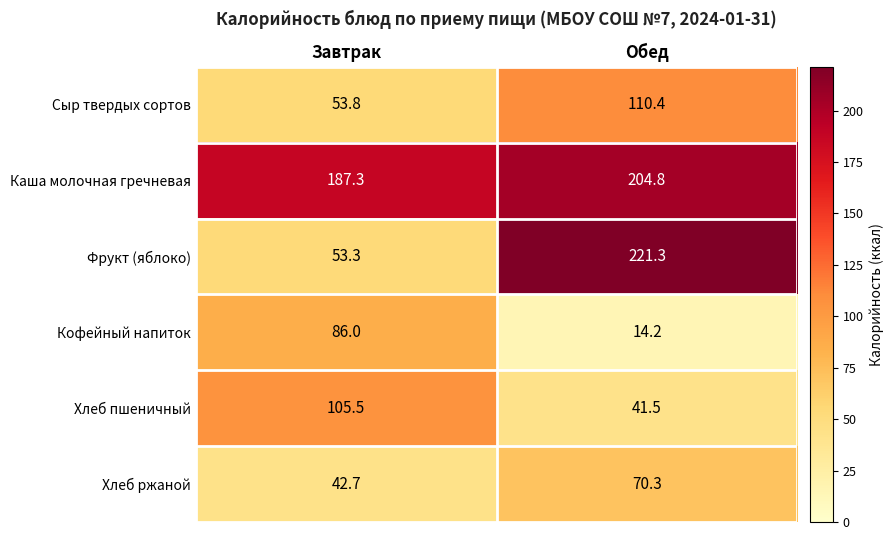

Reading left to right, list all the values displayed in this chart.

Сыр твердых сортов: Завтрак=53.8	Обед=110.4
Каша молочная гречневая: Завтрак=187.3	Обед=204.8
Фрукт (яблоко): Завтрак=53.3	Обед=221.3
Кофейный напиток: Завтрак=86.0	Обед=14.2
Хлеб пшеничный: Завтрак=105.5	Обед=41.5
Хлеб ржаной: Завтрак=42.7	Обед=70.3